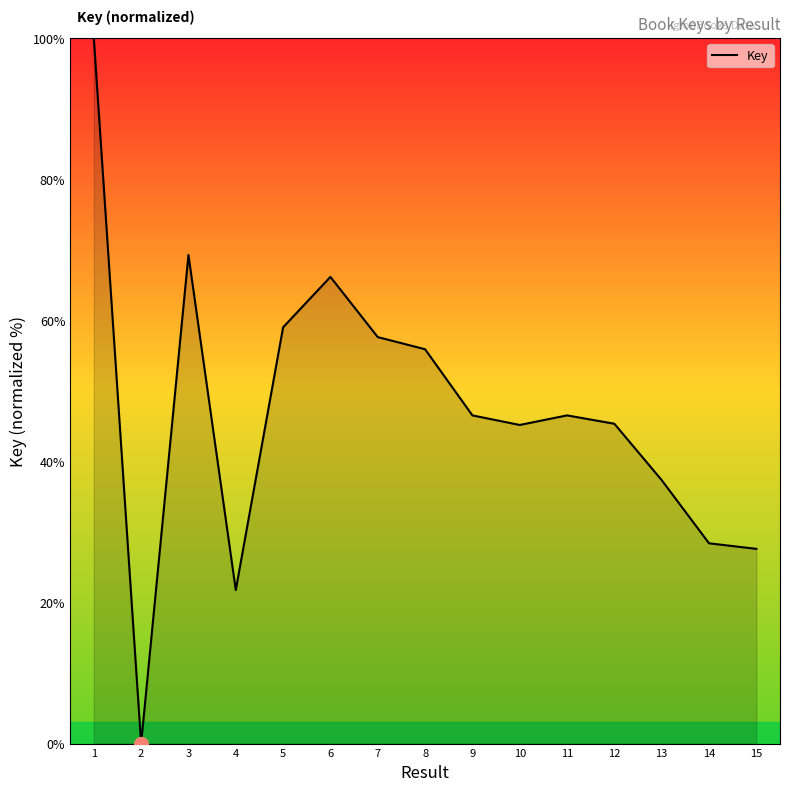

What is the greatest value displayed?

100.0